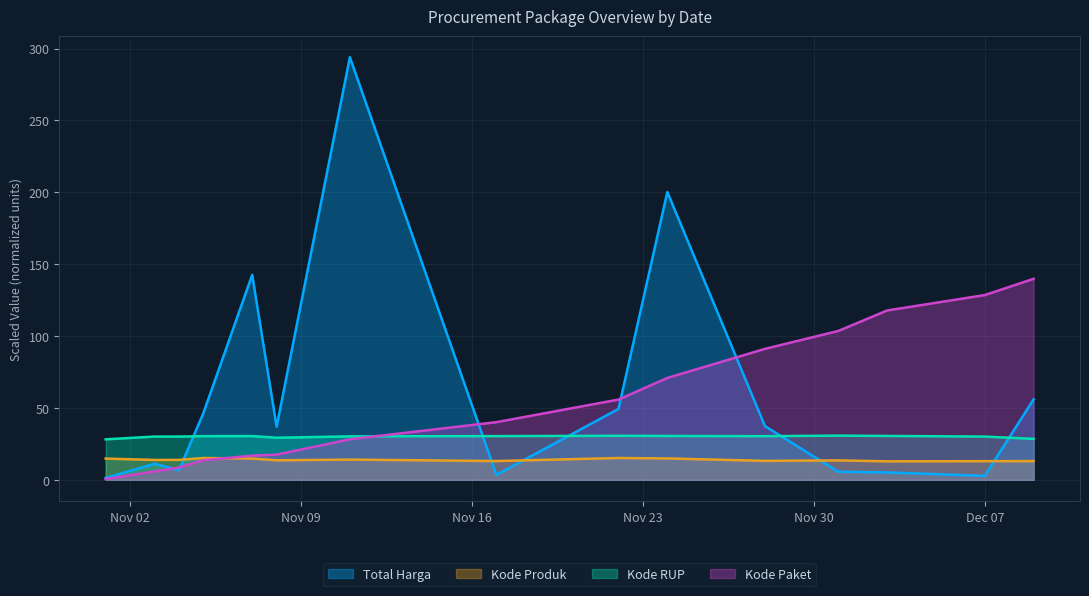

After their last crossing, which series has the higher values: Kode Paket or Kode RUP?

Kode Paket